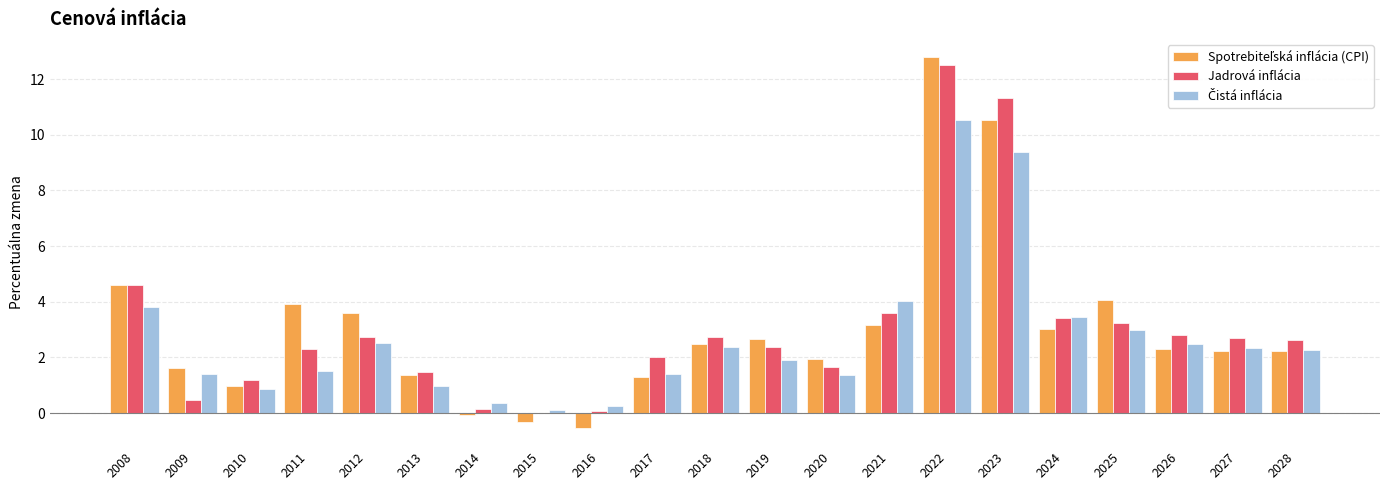

What is the sum of the Jadrová inflácia values at 2020 and 2010?

2.9